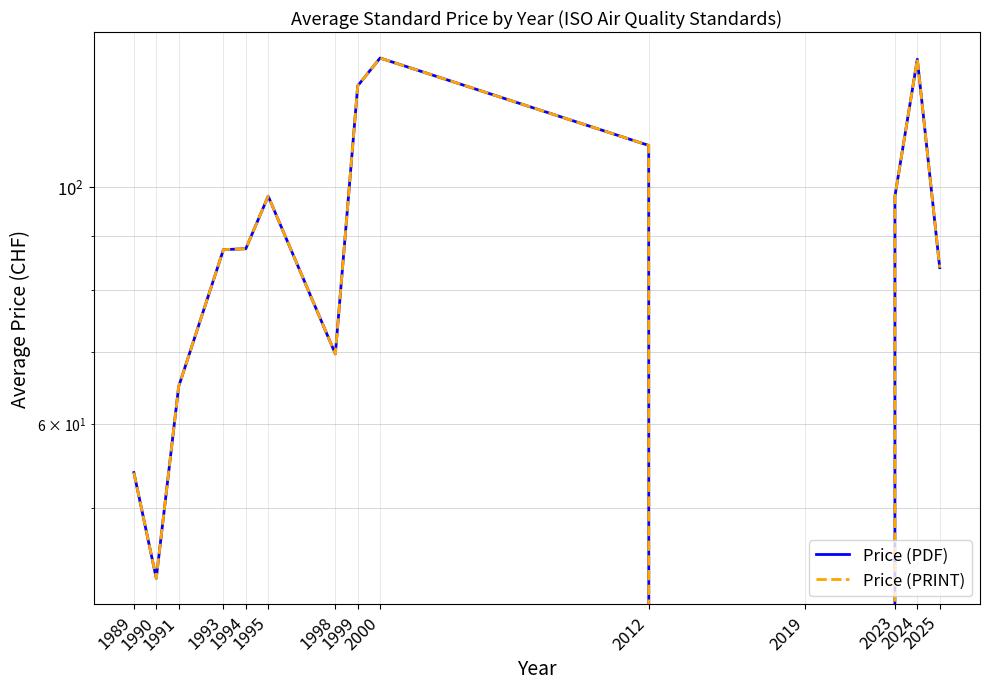

Which series has the widest spread of values?

Price (PDF)